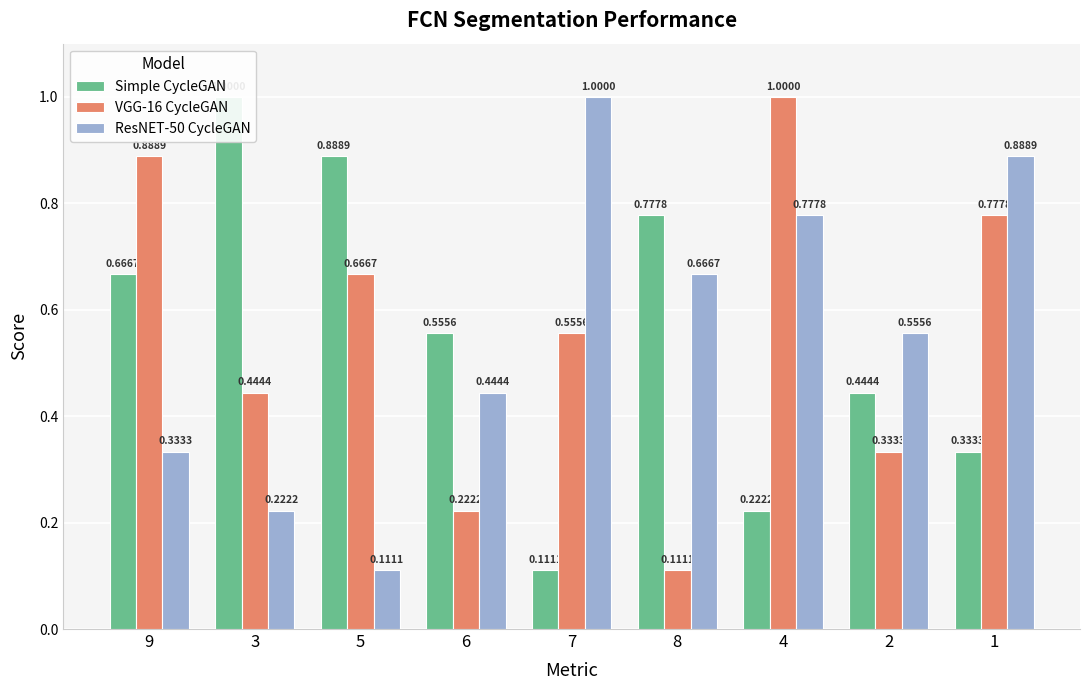

How many groups of bars are there?

9